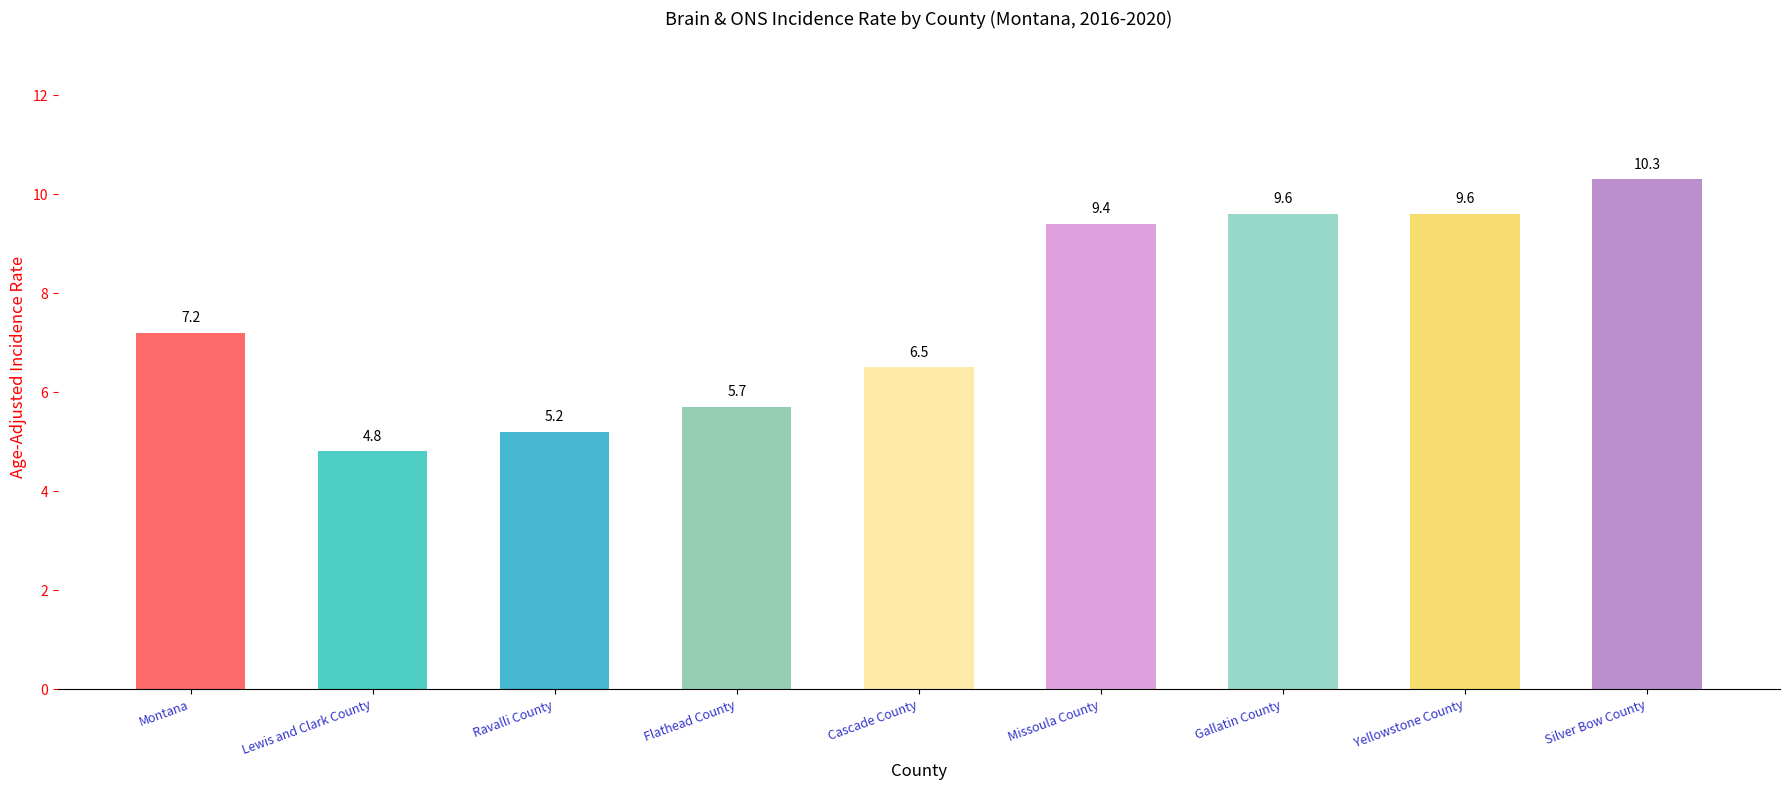

Where does the data first go above 7?

Montana